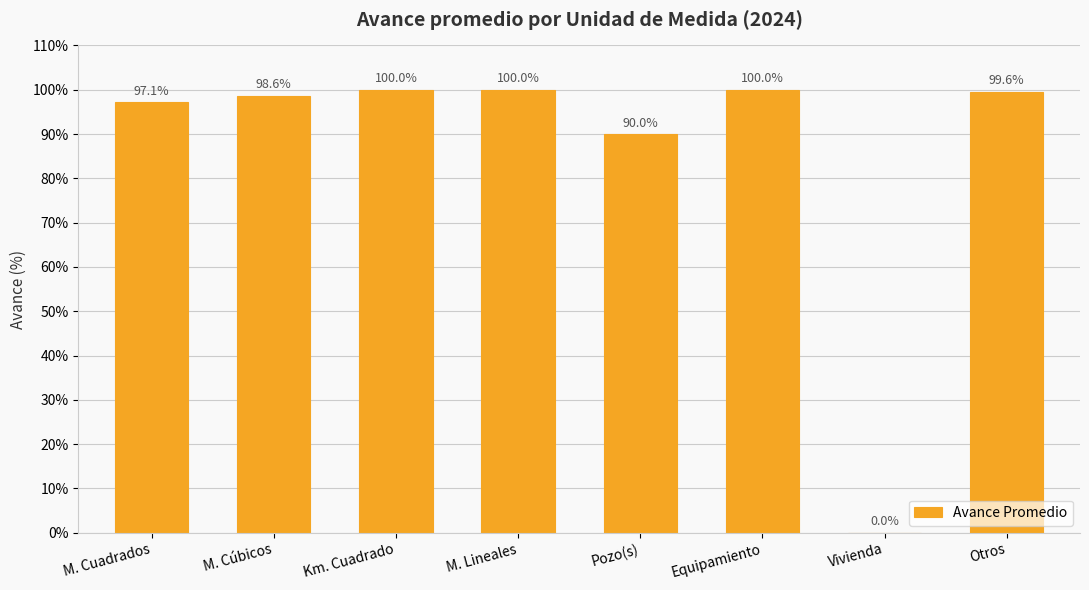

Between Equipamiento and M. Cúbicos, which is larger?

Equipamiento